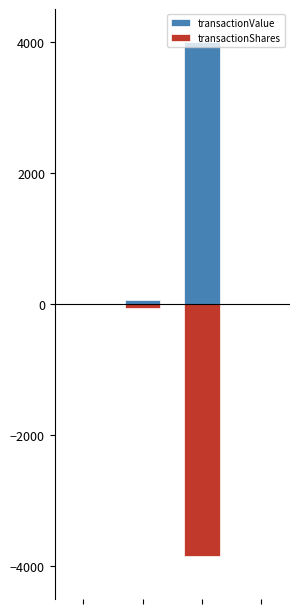

True or false: transactionShares has a value of -78.2 at 1.

False